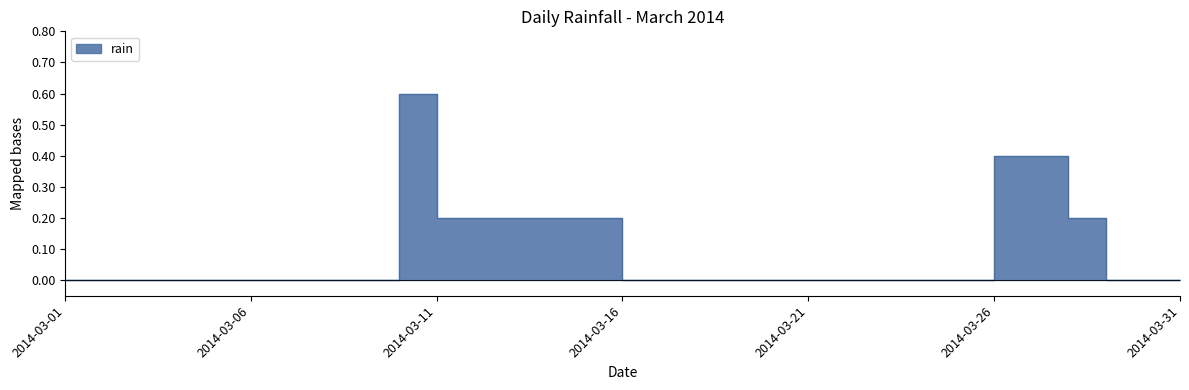

Is it true that the value at 2014-03-23 is -0.3?

False